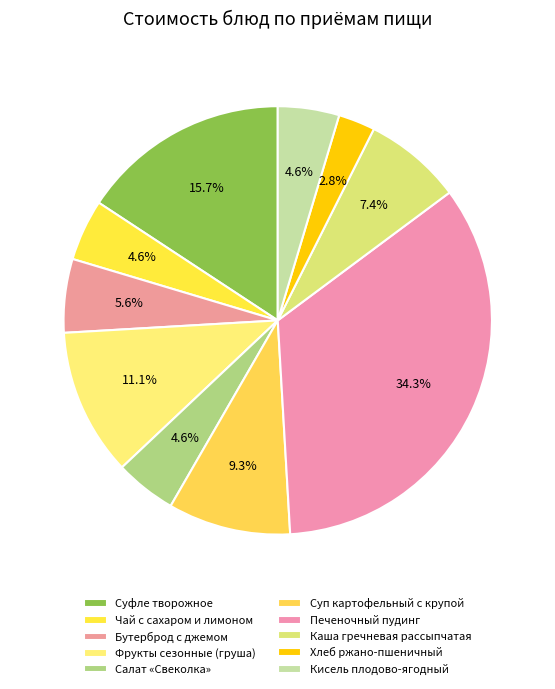

Count the number of slices in the pie.

10